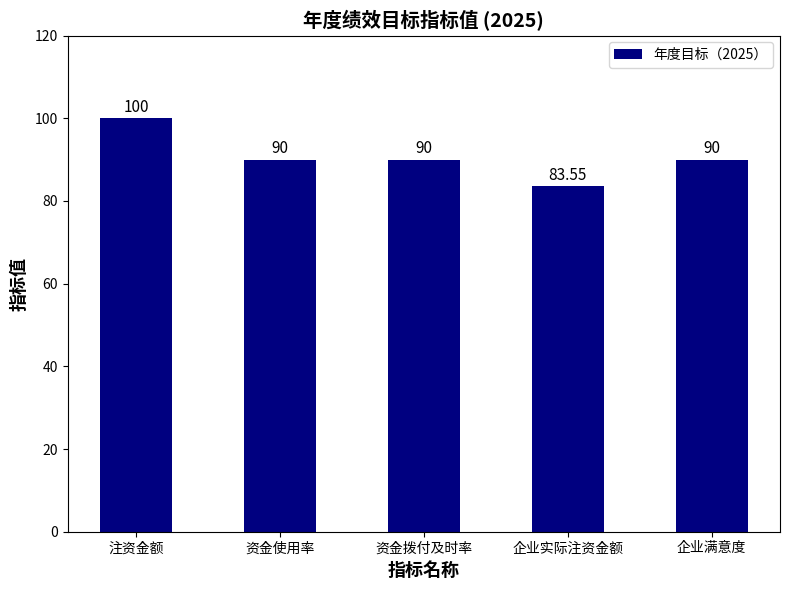

What is the sum of the values at 企业满意度 and 资金拨付及时率?

180.0